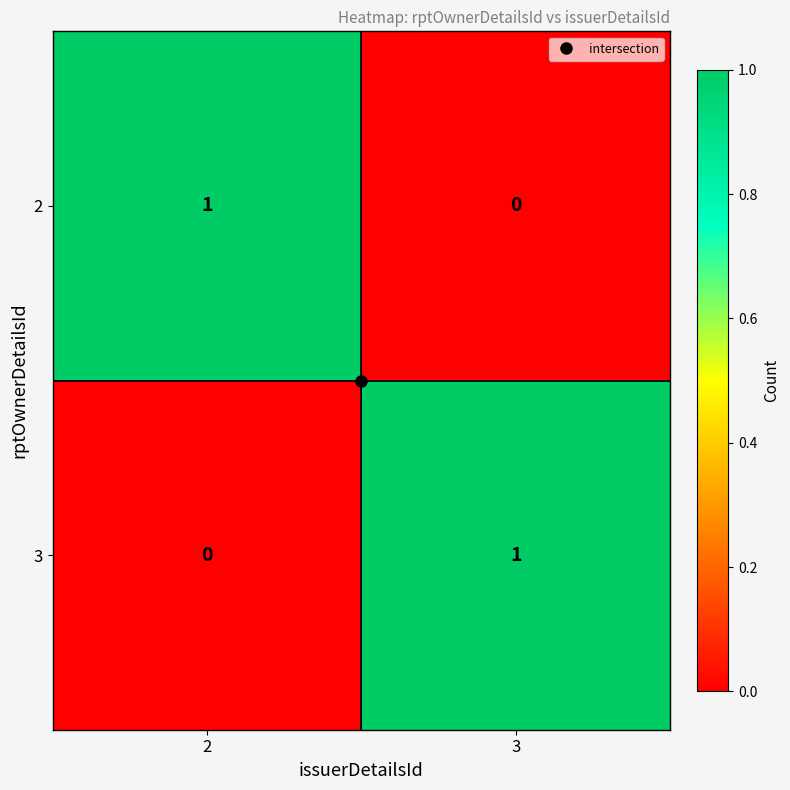

Which category has the highest value in the 3 series?

3